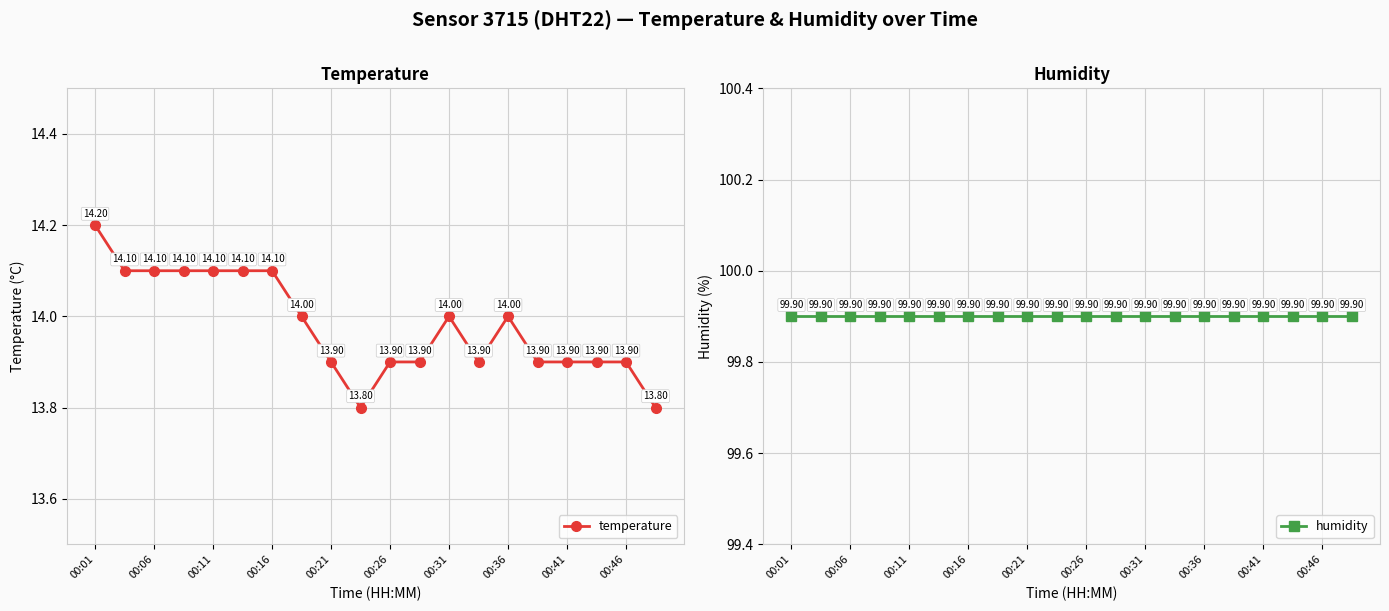

What is the difference between the temperature values at 00:46 and 00:16?

0.2